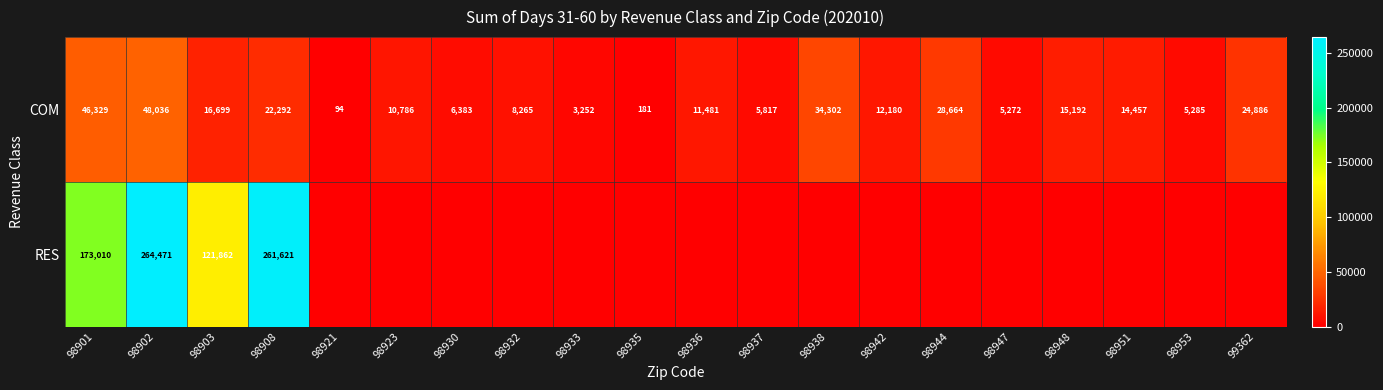

What is the difference between the highest and lowest values at 98953?

5285.4